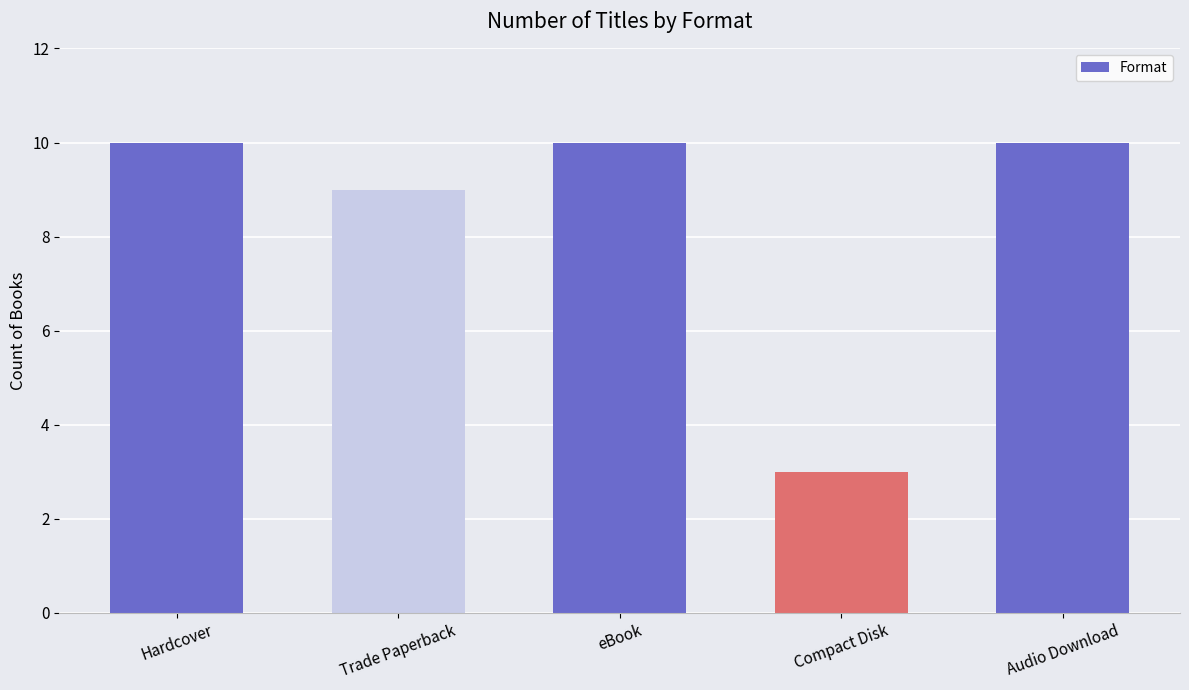

Reading left to right, extract all data points from this chart.

10	9	10	3	10